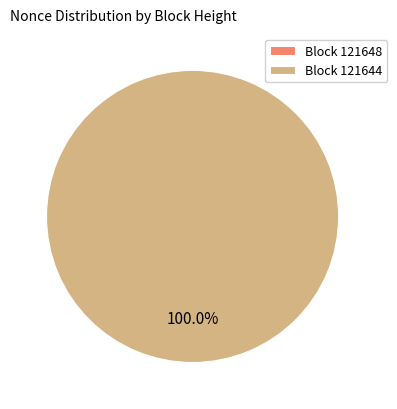

What is the change in value from 121648 to 121644?

+51582